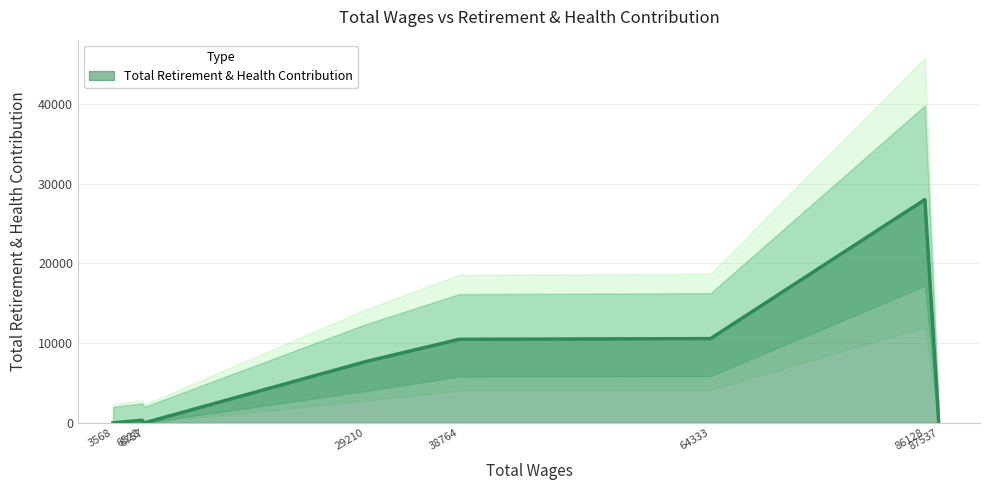

How many series are shown in this chart?

1